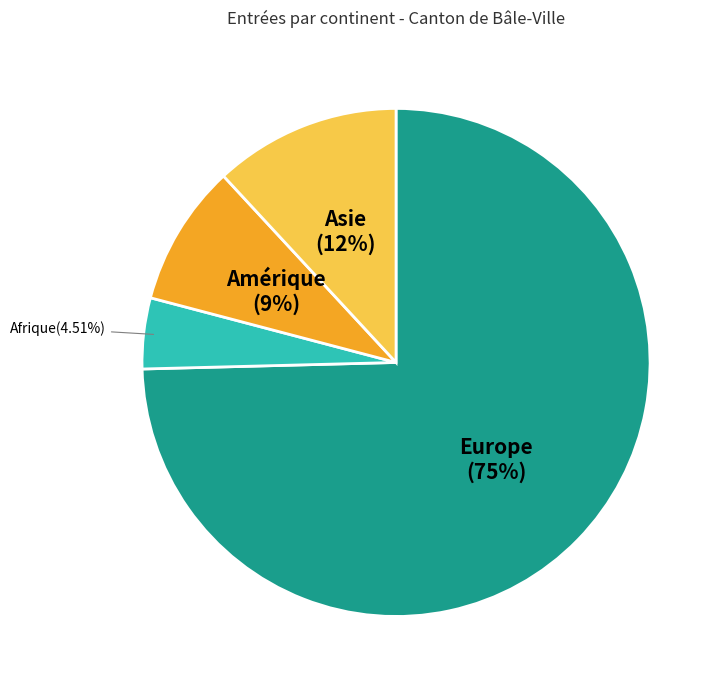

Which slice is the smallest?

Afrique